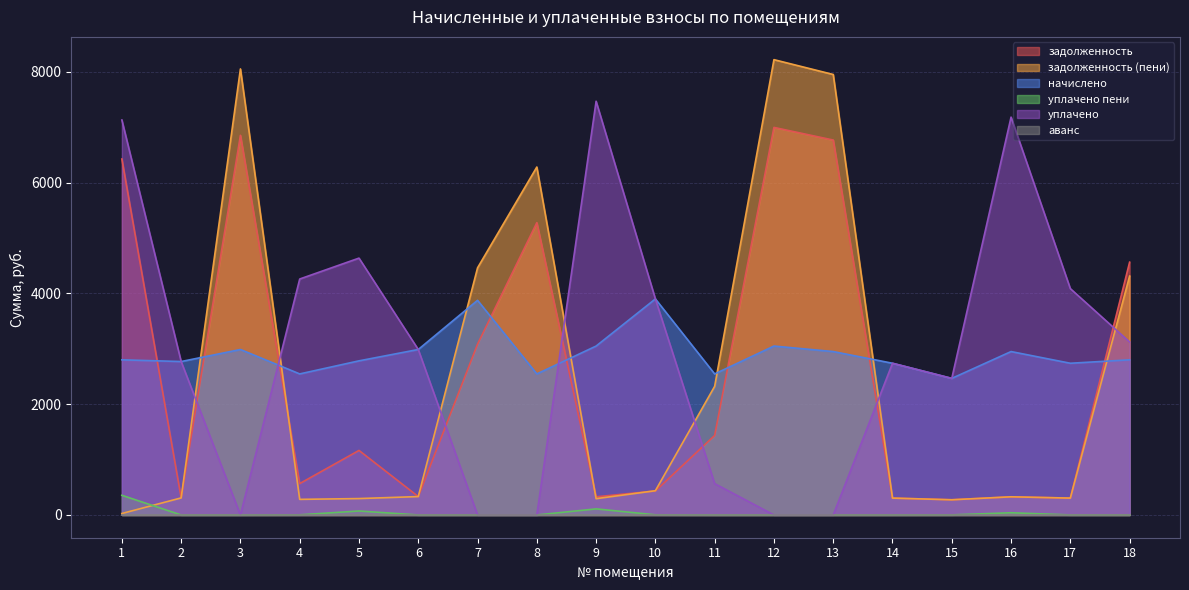

What is the sum of the уплачено values at 18 and 10?

7022.3